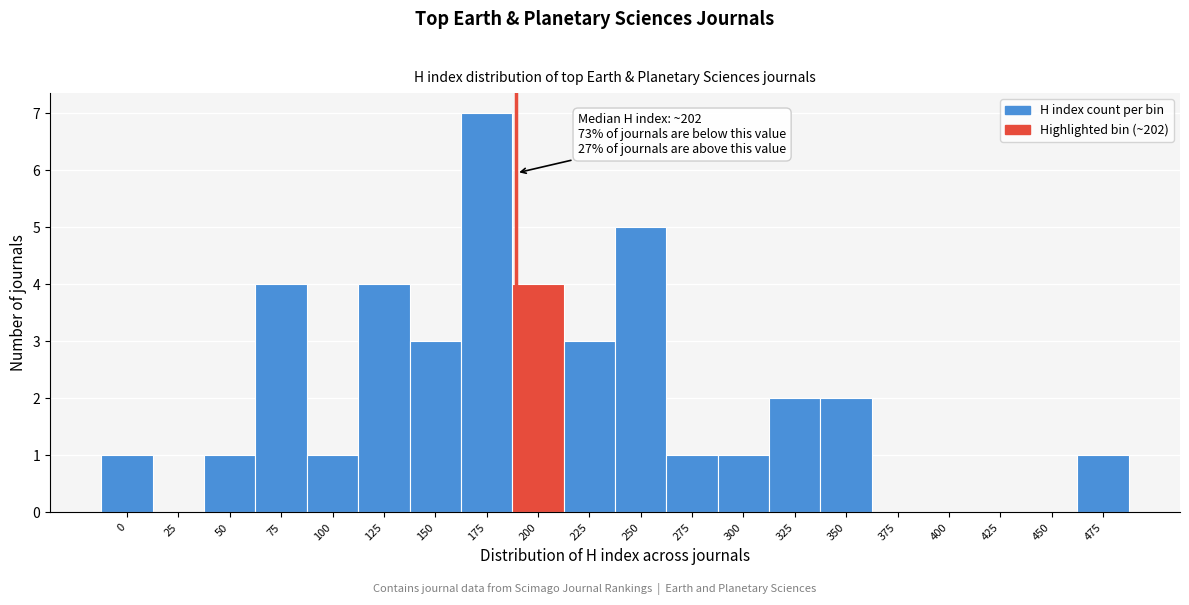

Reading left to right, what are all the values shown in this chart?

0=1	25=0	50=1	75=4	100=1	125=4	150=3	175=7	200=4	225=3	250=5	275=1	300=1	325=2	350=2	375=0	400=0	425=0	450=0	475=1